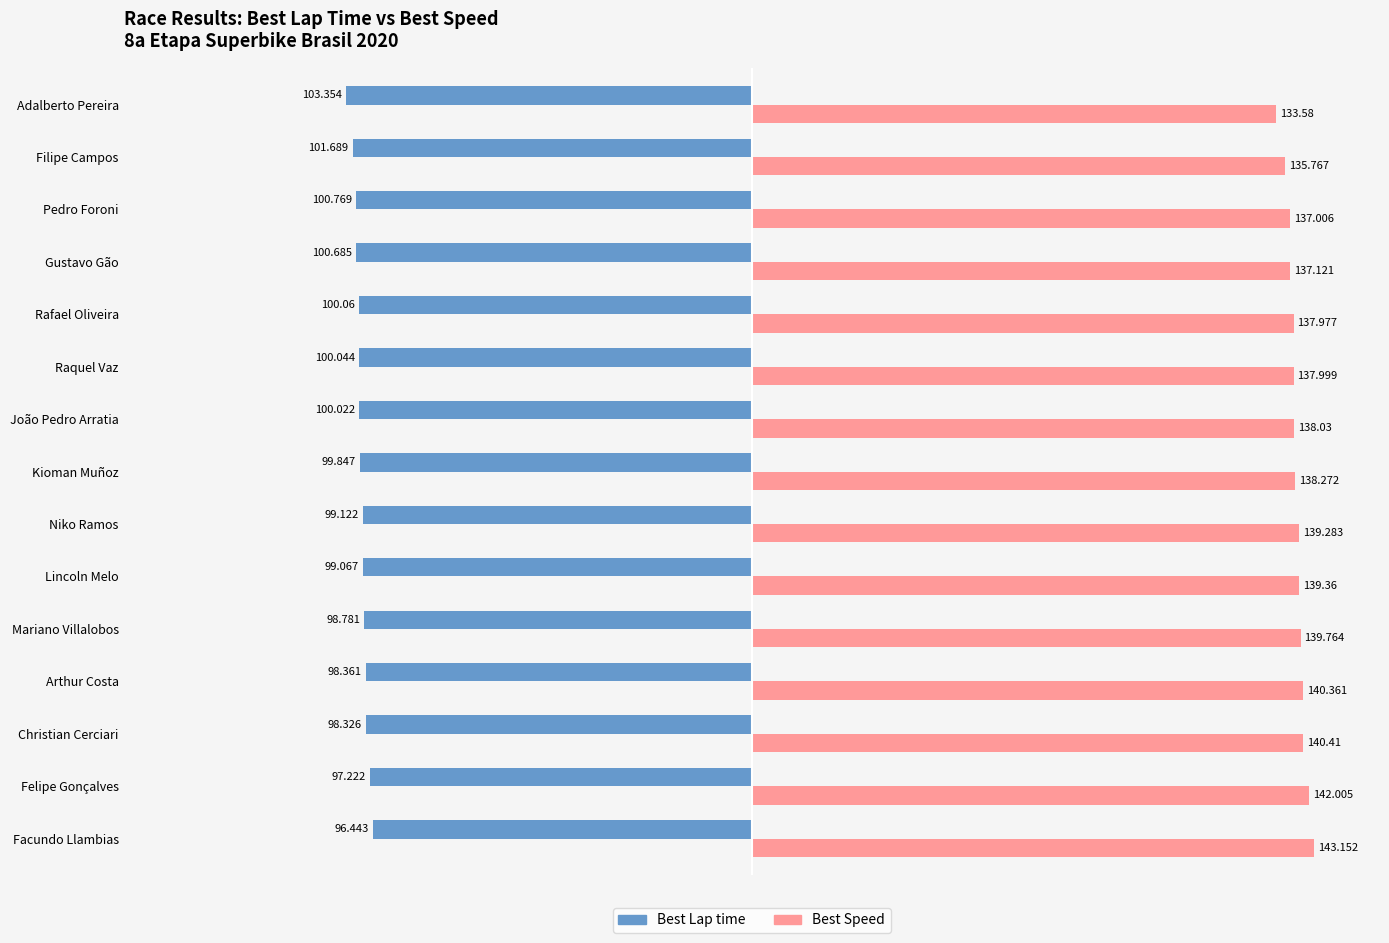

Is the value of Best Lap time at Mariano Villalobos greater than the value of Best Speed at Adalberto Pereira?

No